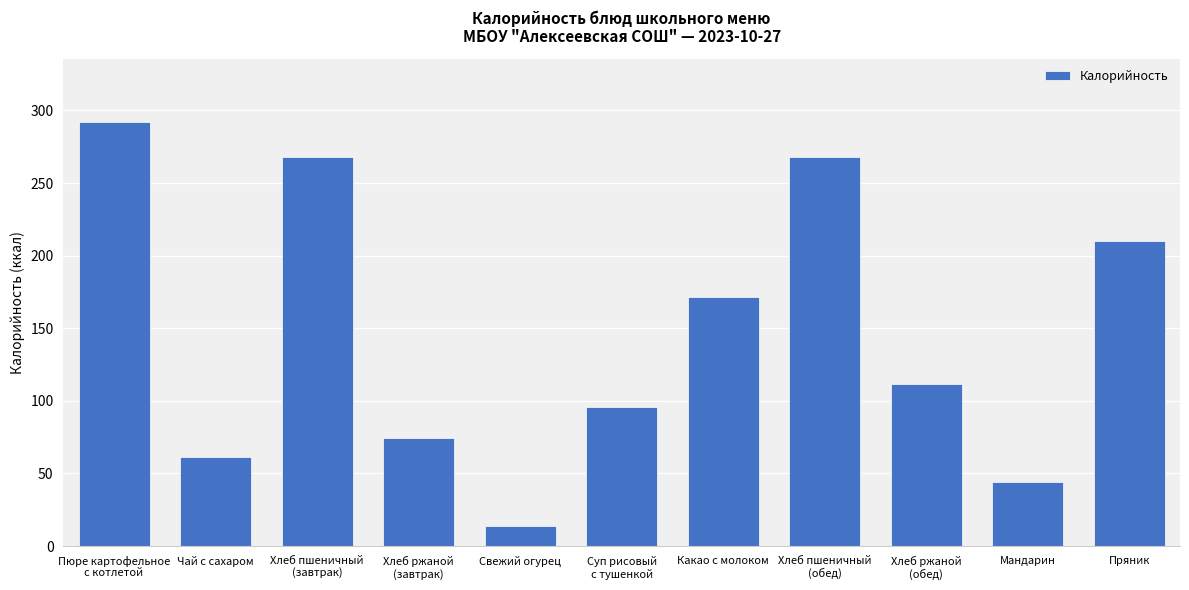

The value at Мандарин is 9.5. True or false?

False